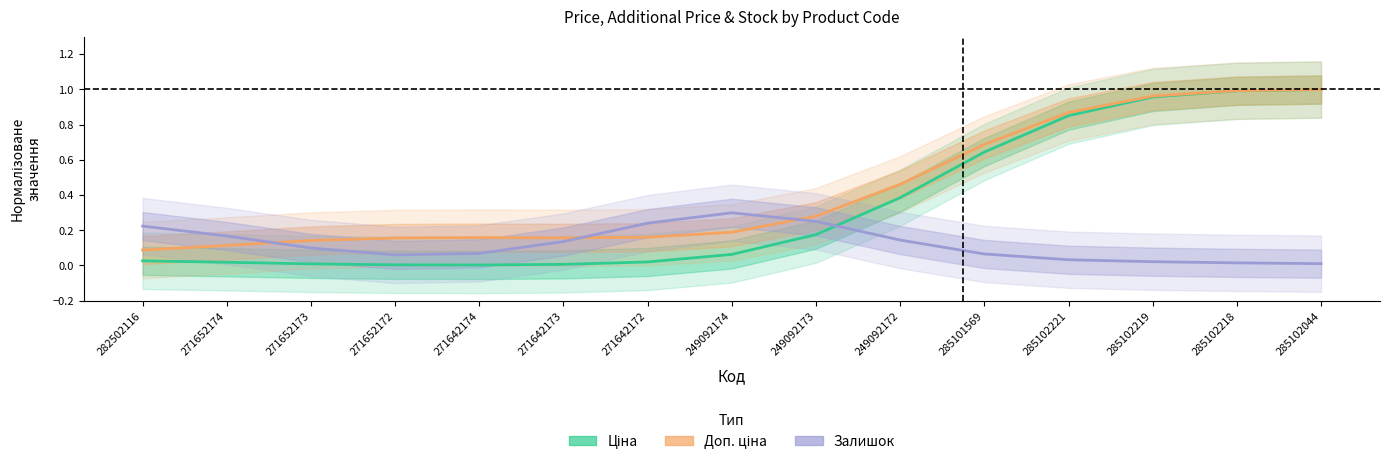

List the labels in order of Ціна value, smallest first.

271642174, 271652172, 271642173, 271652173, 271652174, 271642172, 282502116, 249092174, 249092173, 249092172, 285101569, 285102221, 285102219, 285102218, 285102044